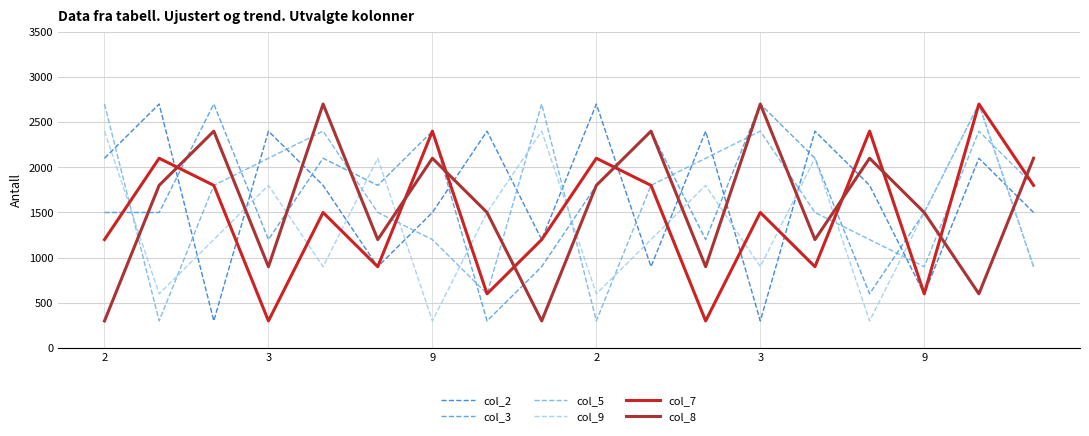

True or false: col_3 and col_5 cross at least once.

True